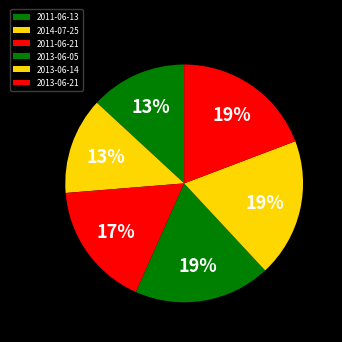

True or false: 2013-06-05 accounts for 8% of the total.

False